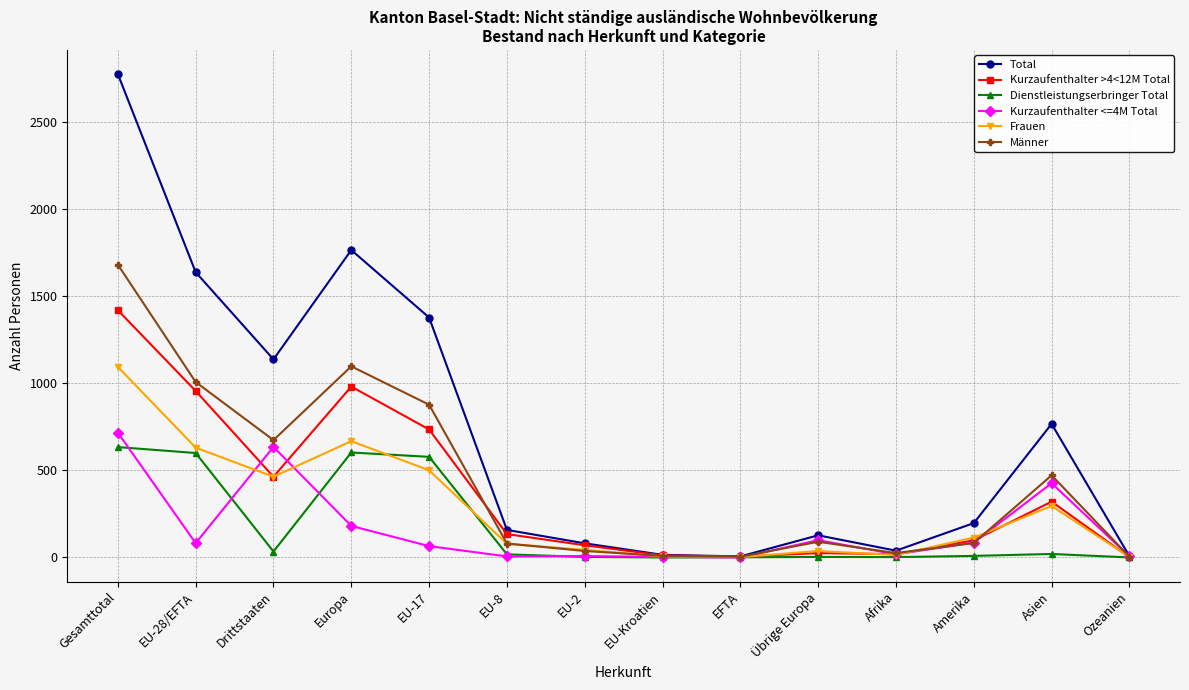

What is the difference between the maximum and second lowest values in the Kurzaufenthalter >4<12M Total series?

1413